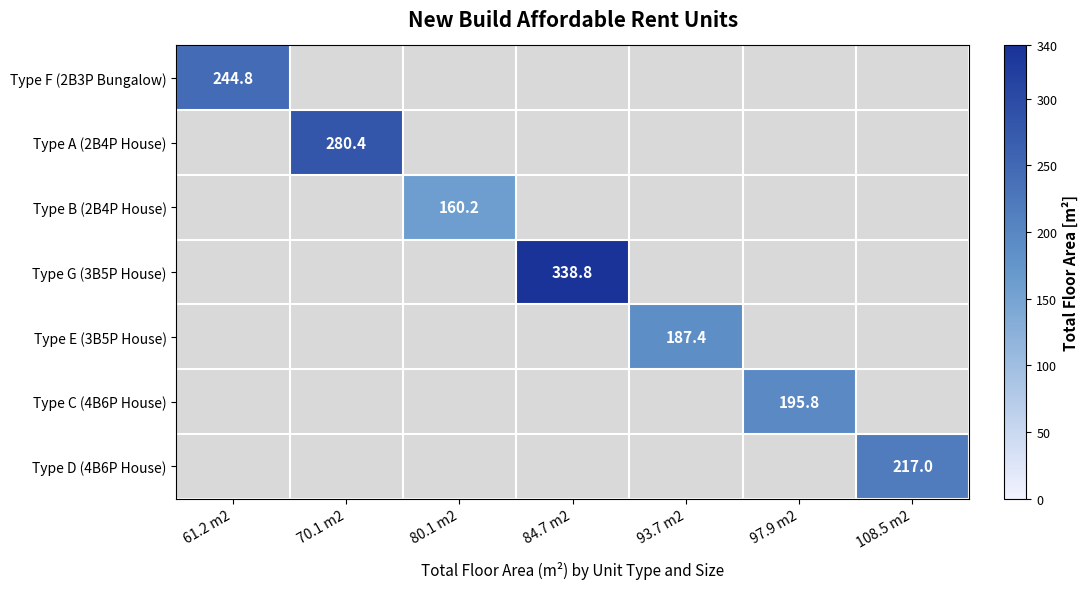

The Type A (2B4P House) series shows 140.5 at 70.1 m2. True or false?

False